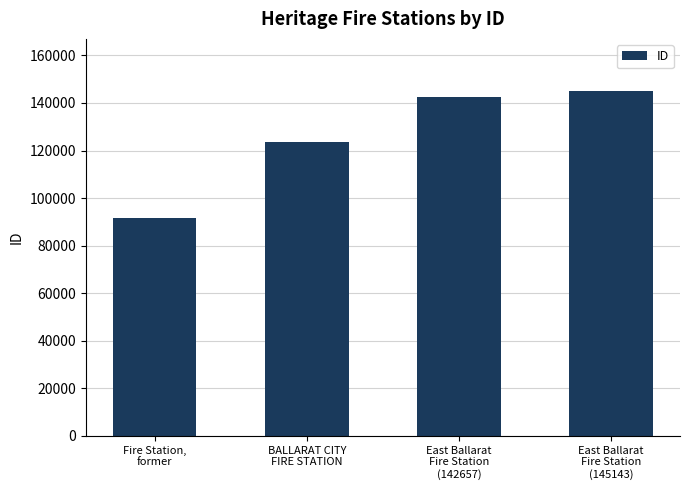

Reading left to right, transcribe all the data shown in this chart.

91670	123695	142657	145143